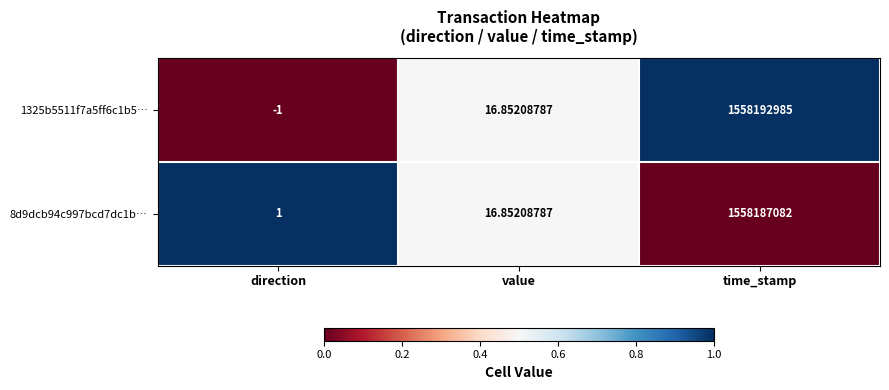

Which label corresponds to the largest value in the chart?

time_stamp